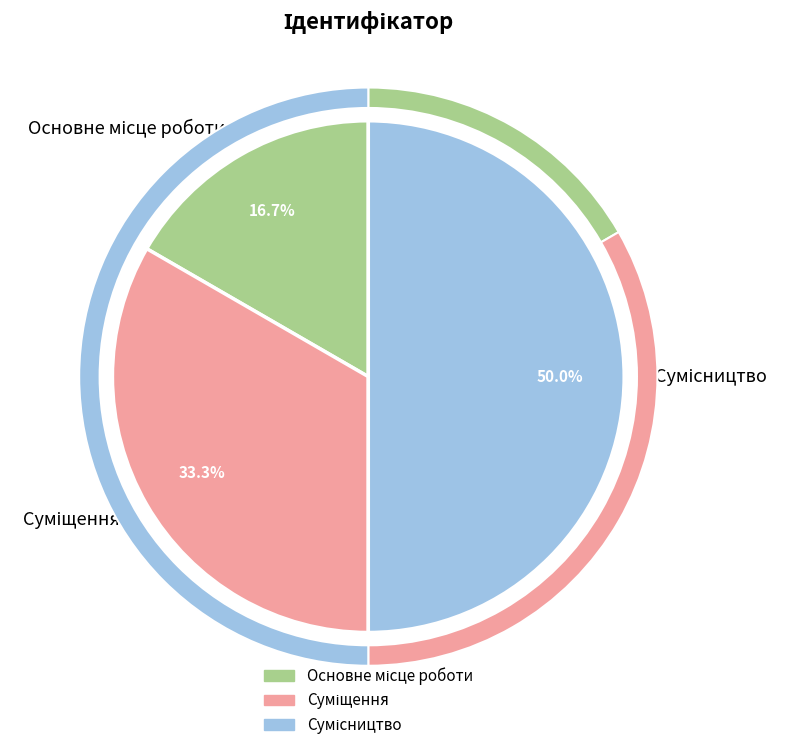

What percentage do Основне місце роботи and Суміщення together represent?

50.0%